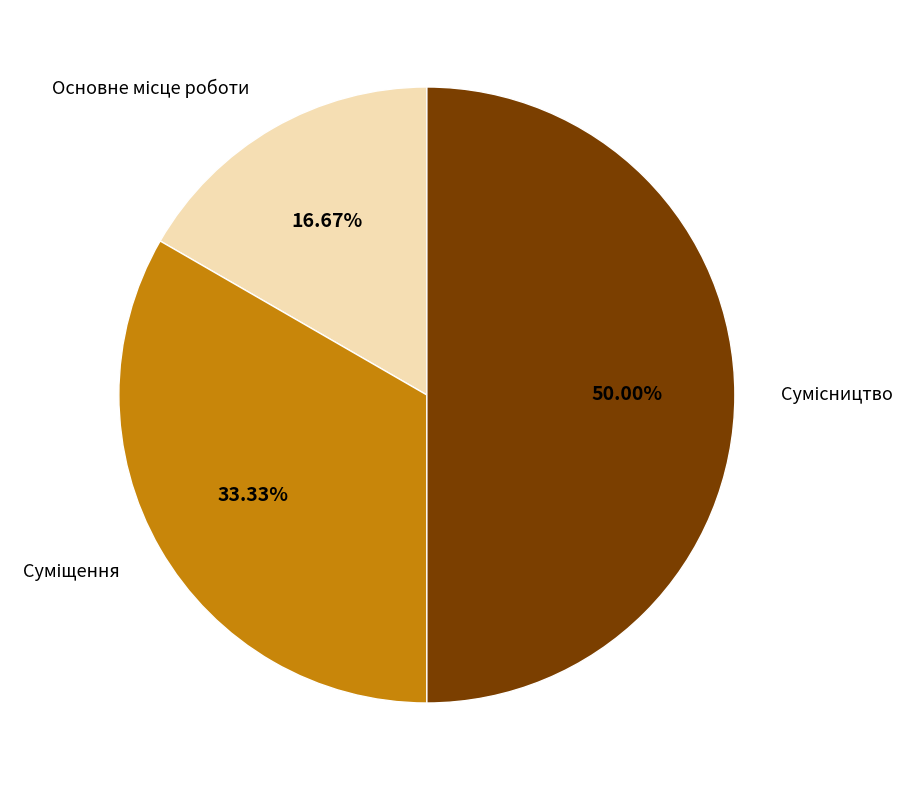

How many slices are in this pie chart?

3